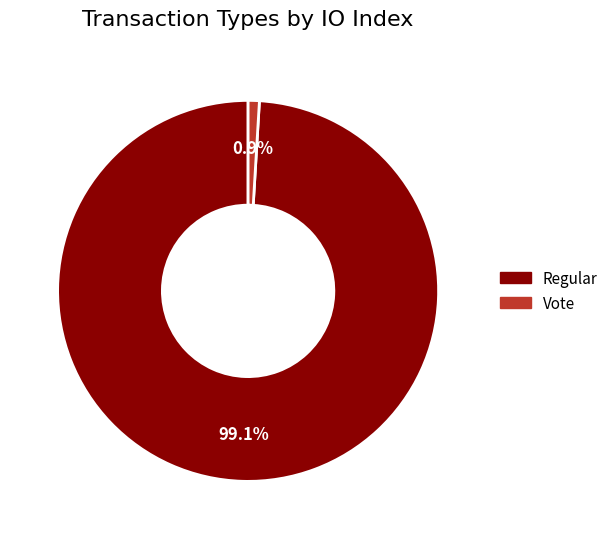

Is there a majority slice in this chart?

Yes